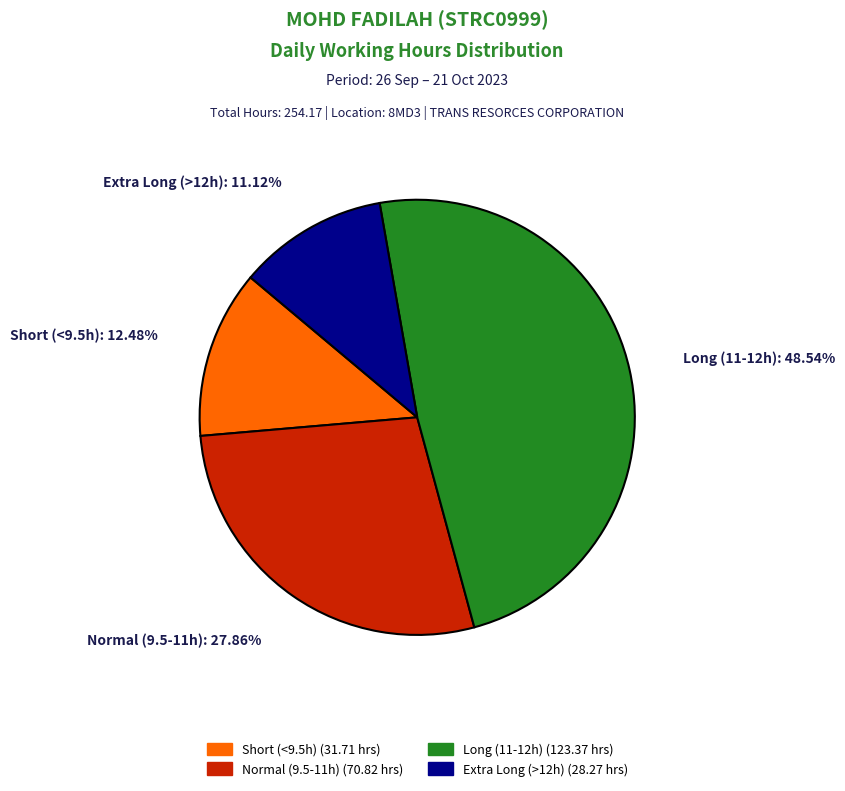

Is there a majority slice in this chart?

No